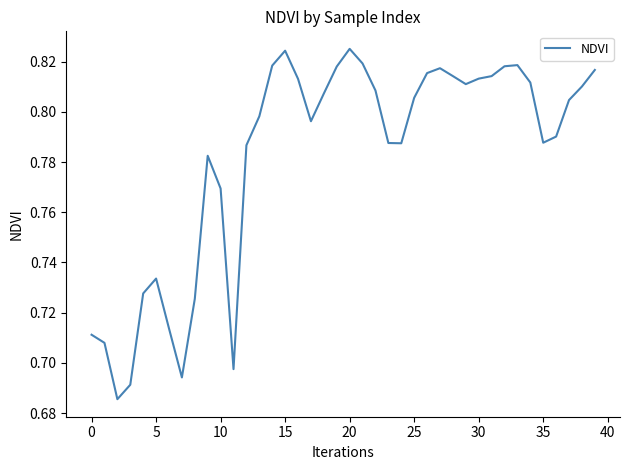

The value at 0 is 1.3. True or false?

False